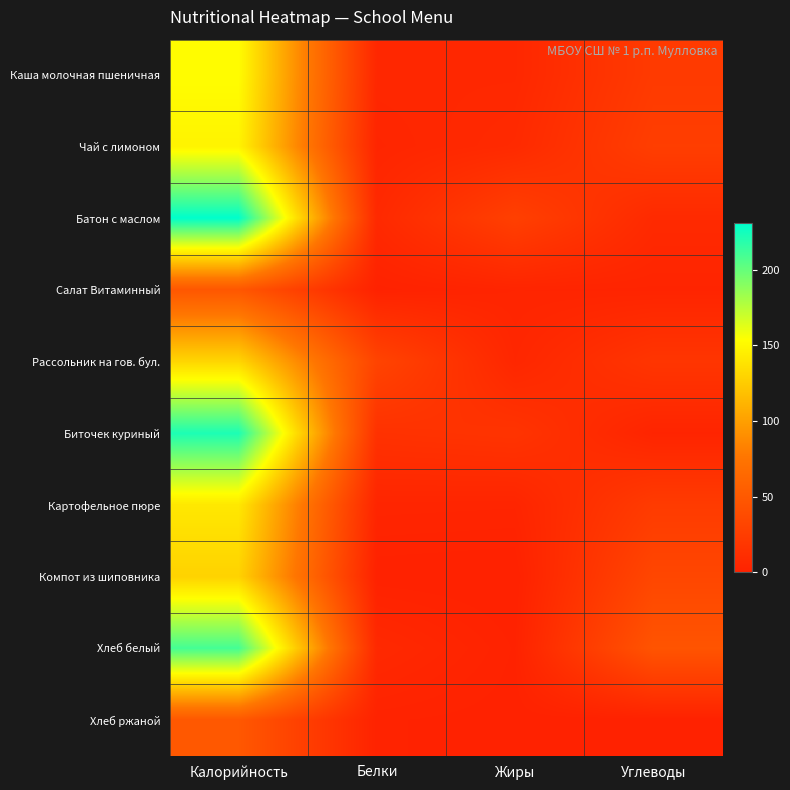

Rank the series at Белки from lowest to highest value.

Компот из шиповника, Салат Витаминный, Хлеб ржаной, Картофельное пюре, Чай с лимоном, Каша молочная пшеничная, Хлеб белый, Батон с маслом, Биточек куриный, Рассольник на гов. бул.